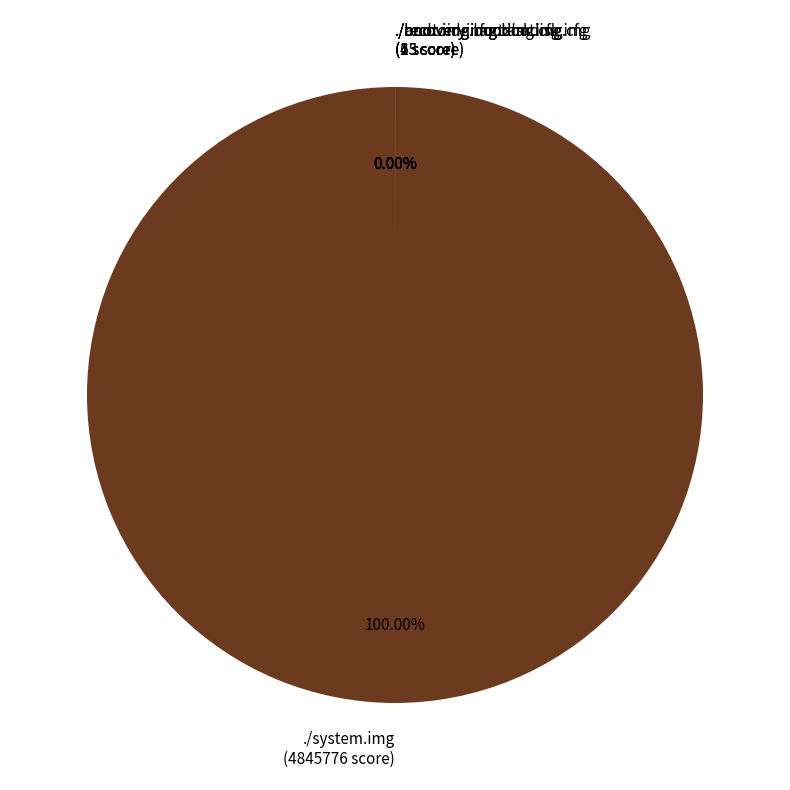

To the nearest percent, what is the combined percentage of ./recovery.img.ramdisk.img and ./system.img?

100%